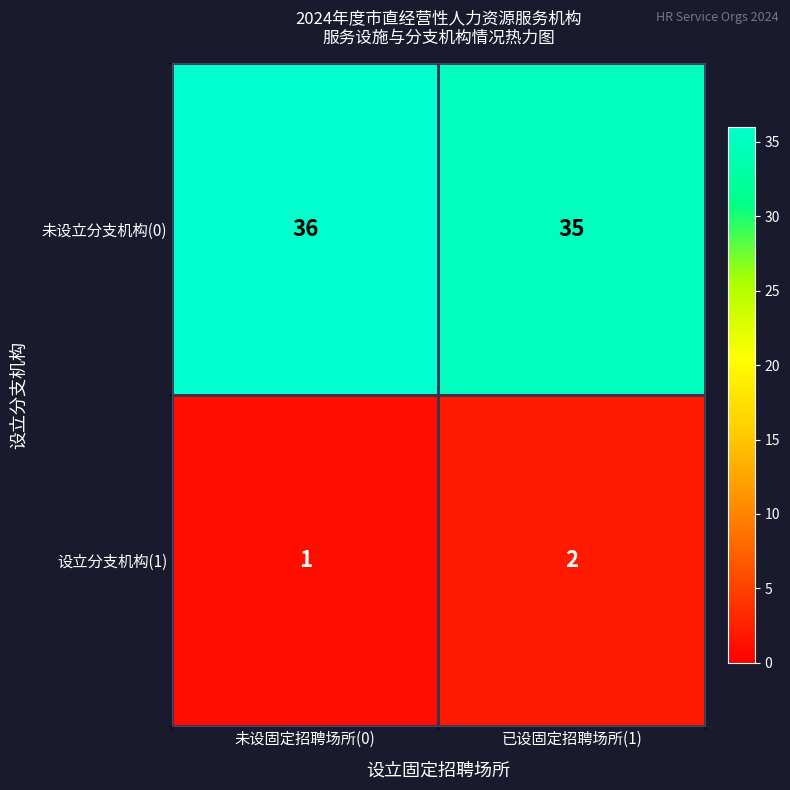

What value does the 未设立分支机构(0) series have at 未设固定招聘场所(0)?

36